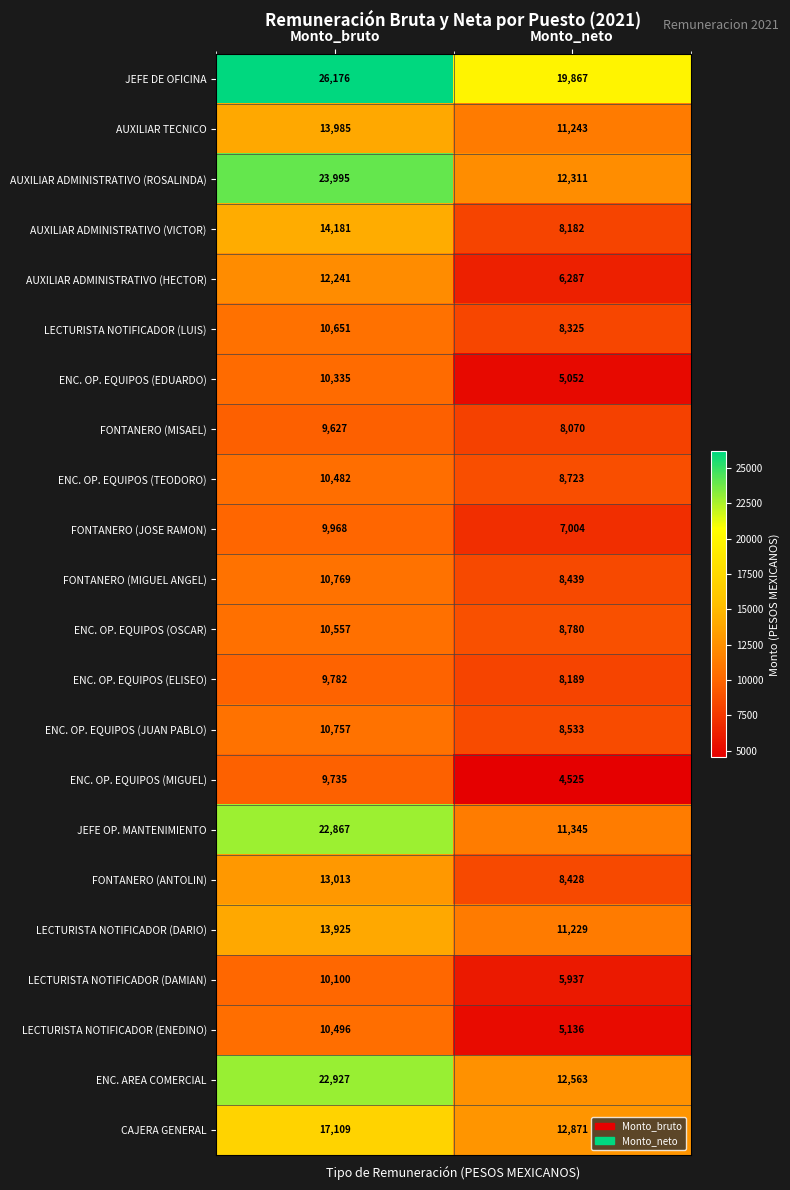

True or false: ENC. OP. EQUIPOS (TEODORO) has a value of 15640 at Monto_bruto.

False